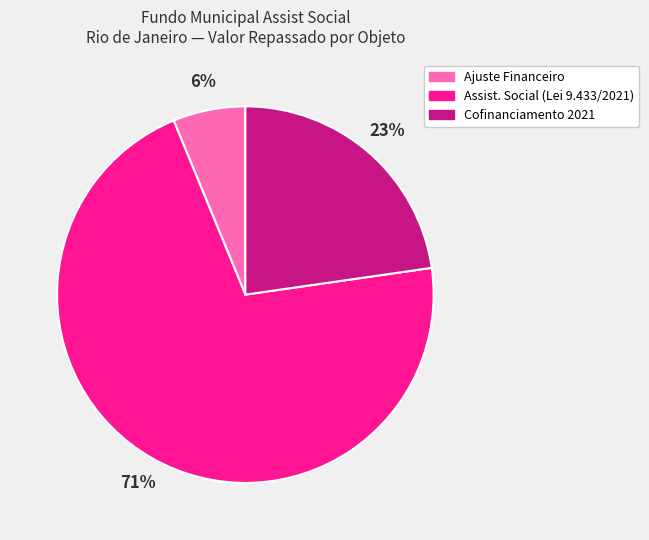

To the nearest percent, what is the difference between the largest and smallest slice percentages?

65%